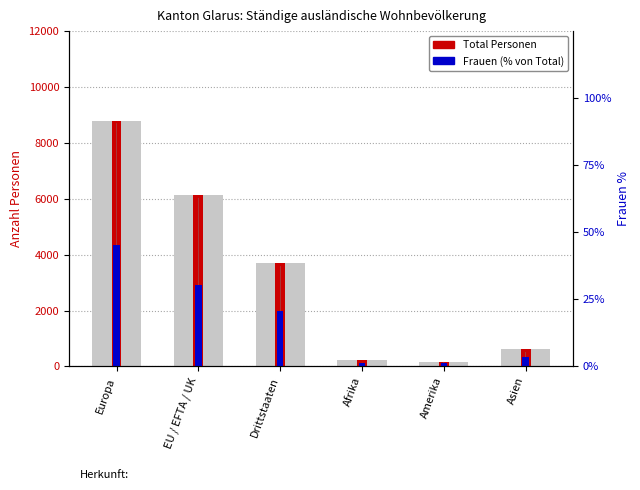

What is the difference between the highest and lowest values at Drittstaaten?

3663.2